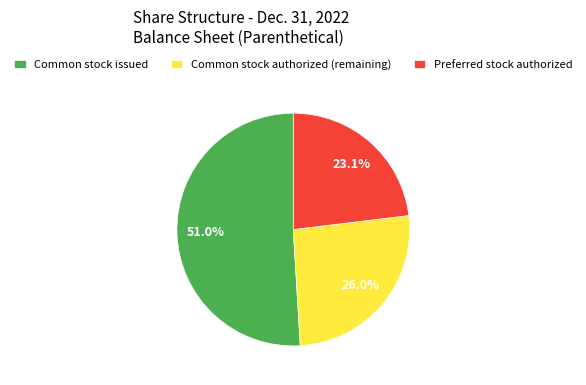

What is the majority slice?

Common stock issued